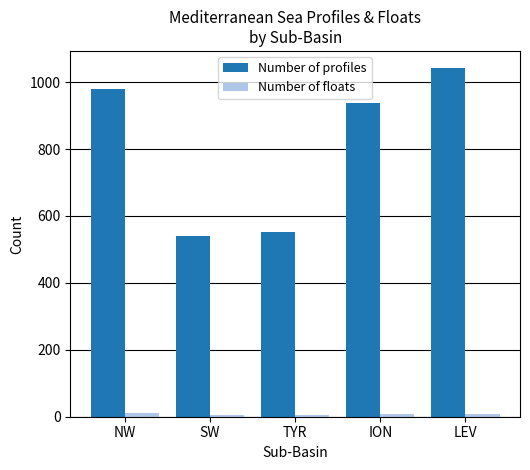

How many groups of bars are there?

5